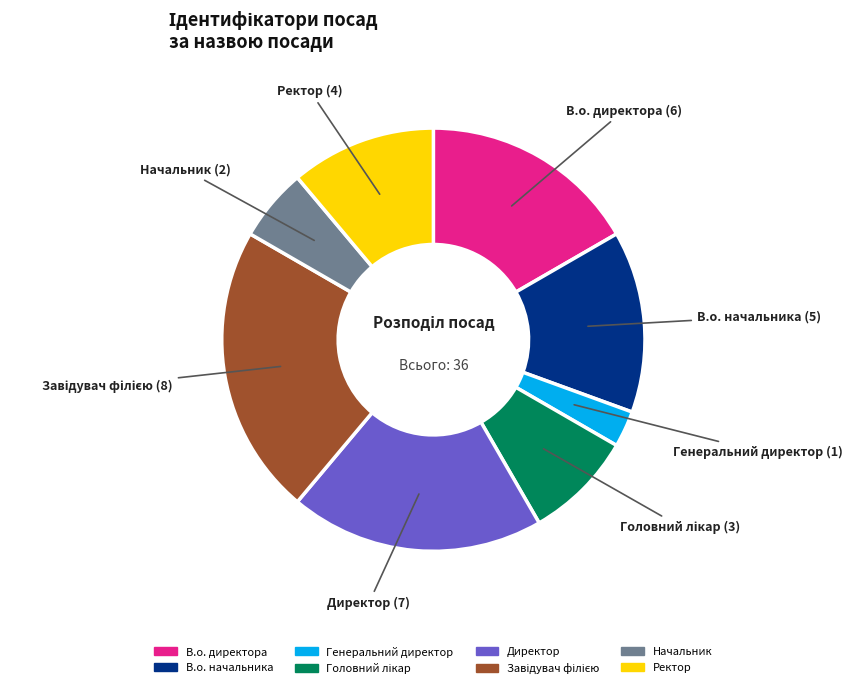

Is there any slice that represents more than half of the pie?

No